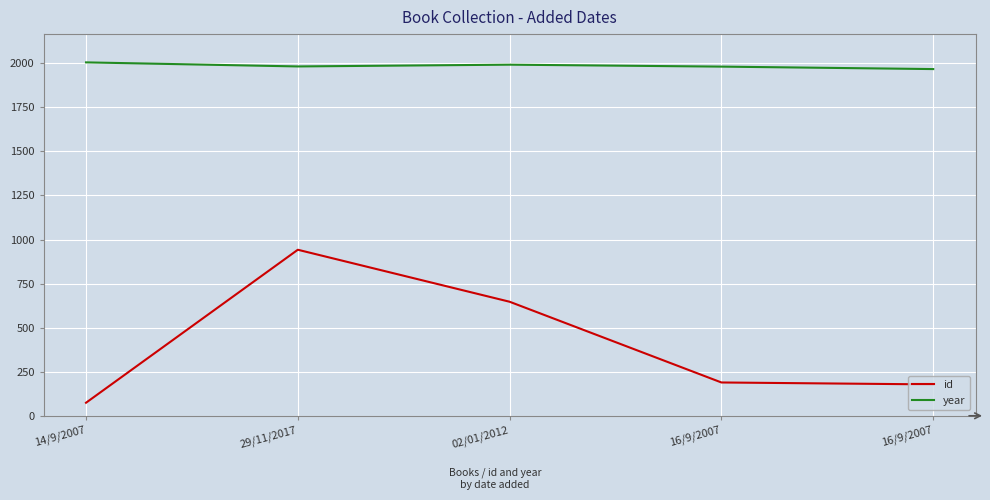

Is this an area chart (filled region under the line)?

No